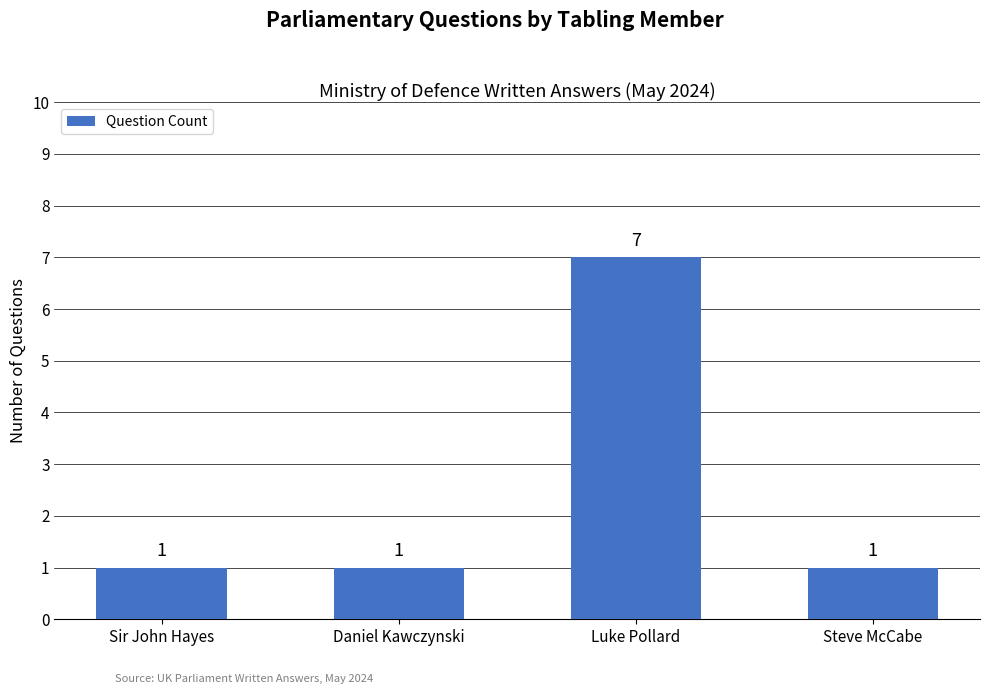

What is the ratio of the value at Daniel Kawczynski to the value at Sir John Hayes?

1.0